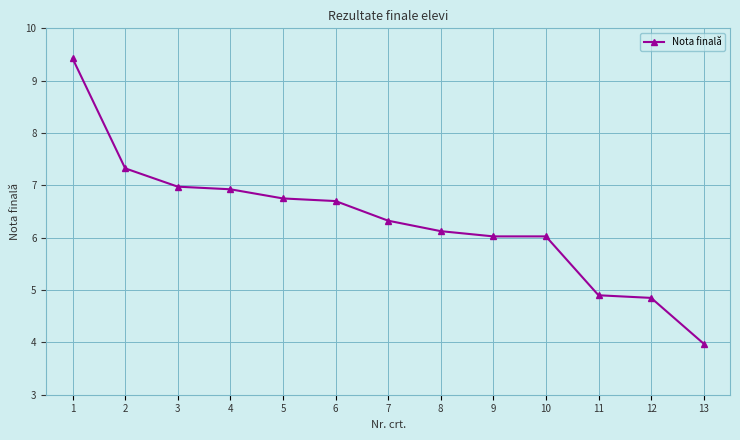

What is the change in value from 6 to 11?

-1.8